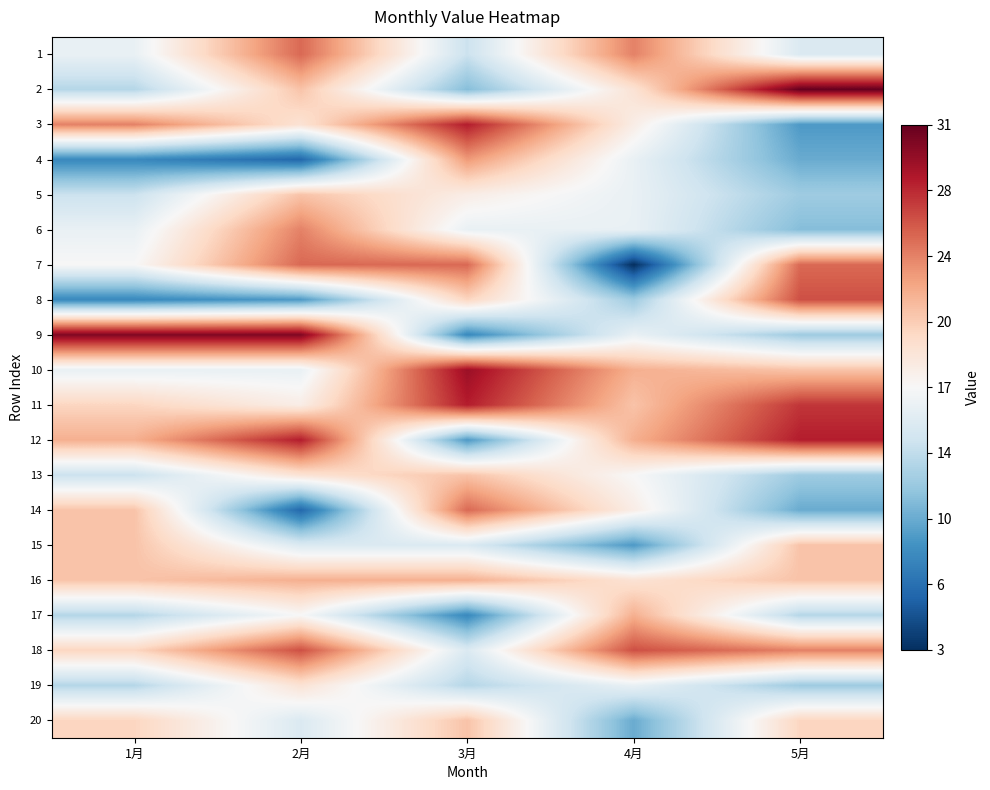

At 3月, list the series in order from smallest to largest.

9, 17, 12, 2, 19, 1, 15, 18, 6, 5, 8, 13, 20, 16, 4, 7, 14, 3, 11, 10